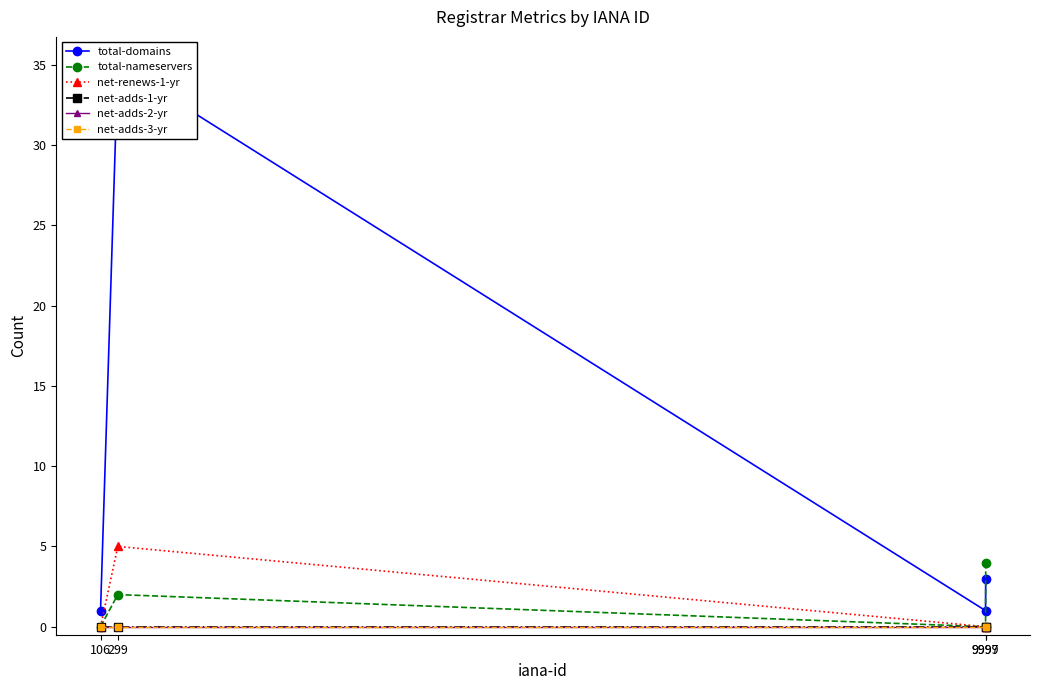

True or false: total-domains and total-nameservers intersect in this chart.

True